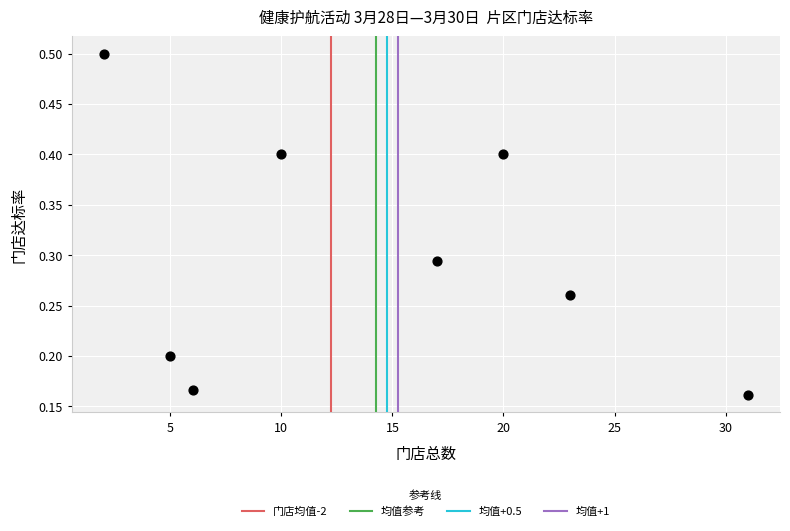

What is the range of X values (max minus min)?

29.0